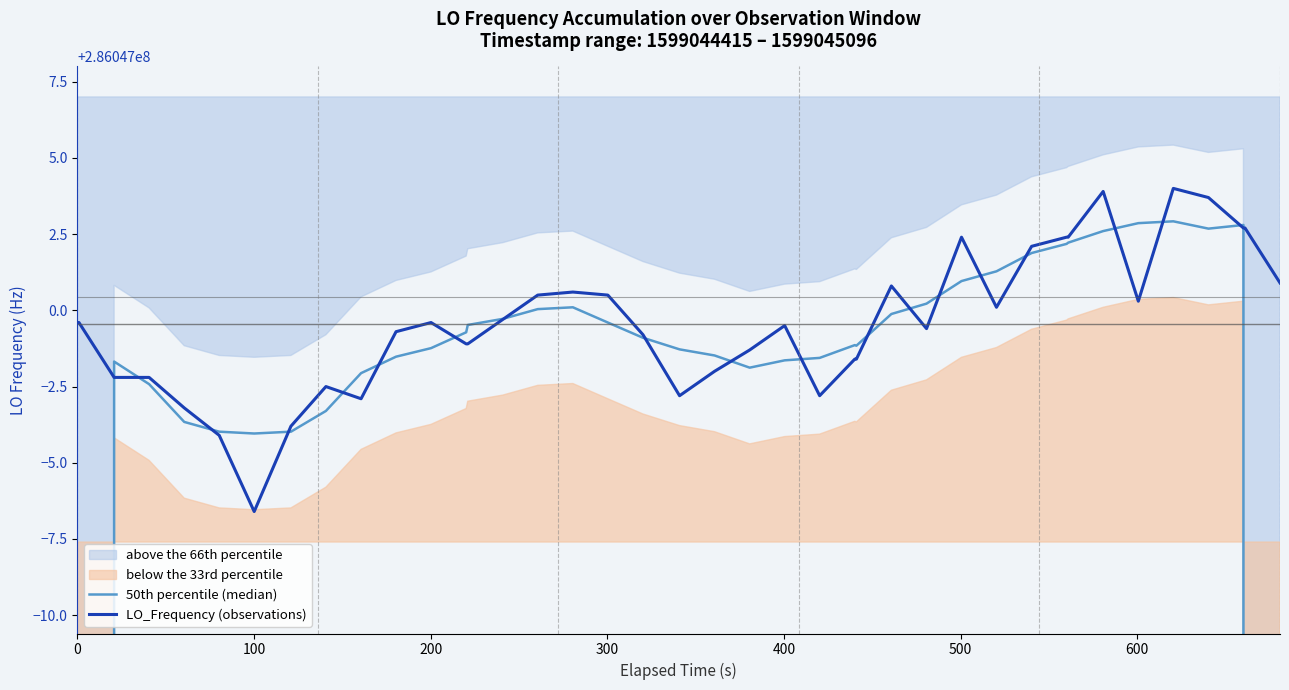

What is the lowest value of the LO_Frequency (observations) series?

286046993.4